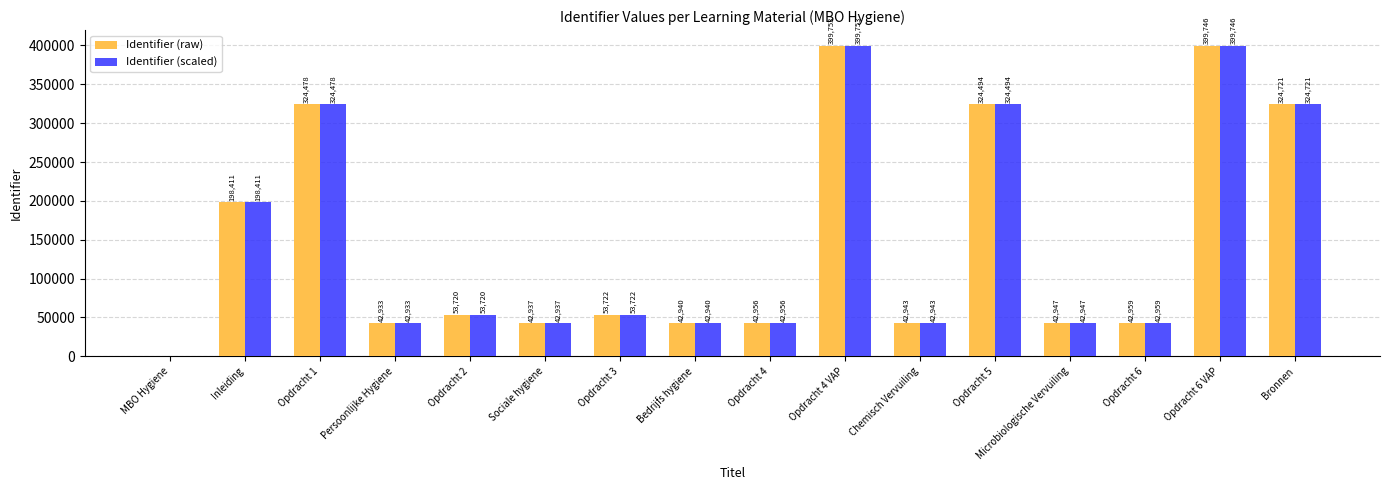

Are the bars horizontal?

No